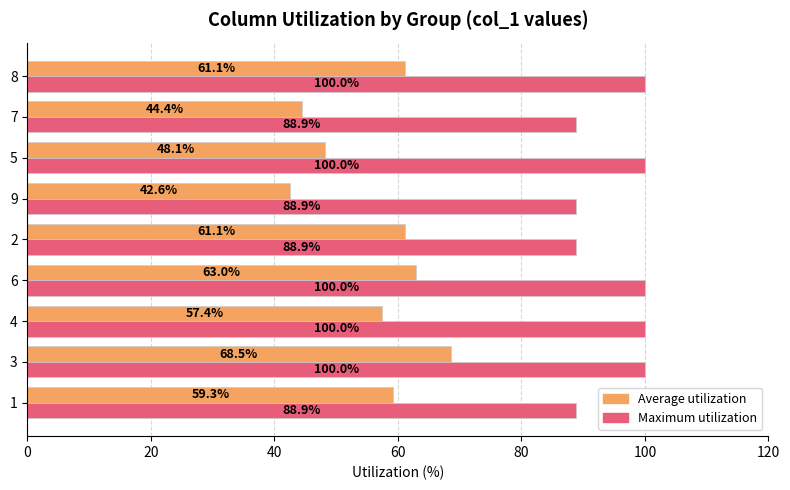

Which series has the widest spread of values?

Average utilization